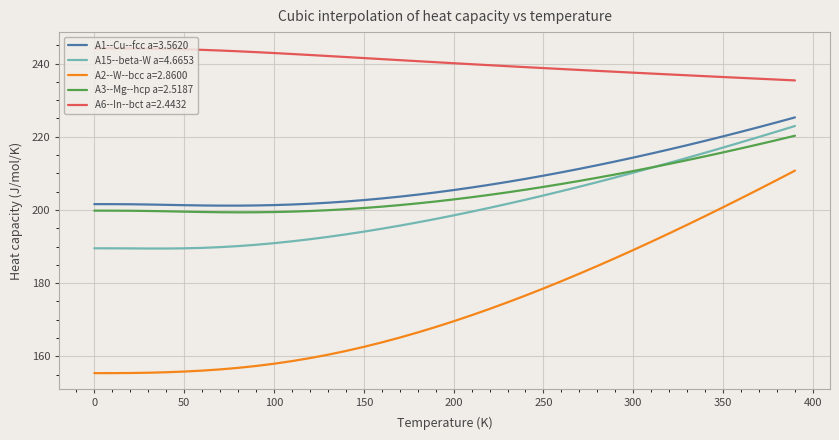

Which series has the widest spread of values?

A2--W--bcc a=2.8600